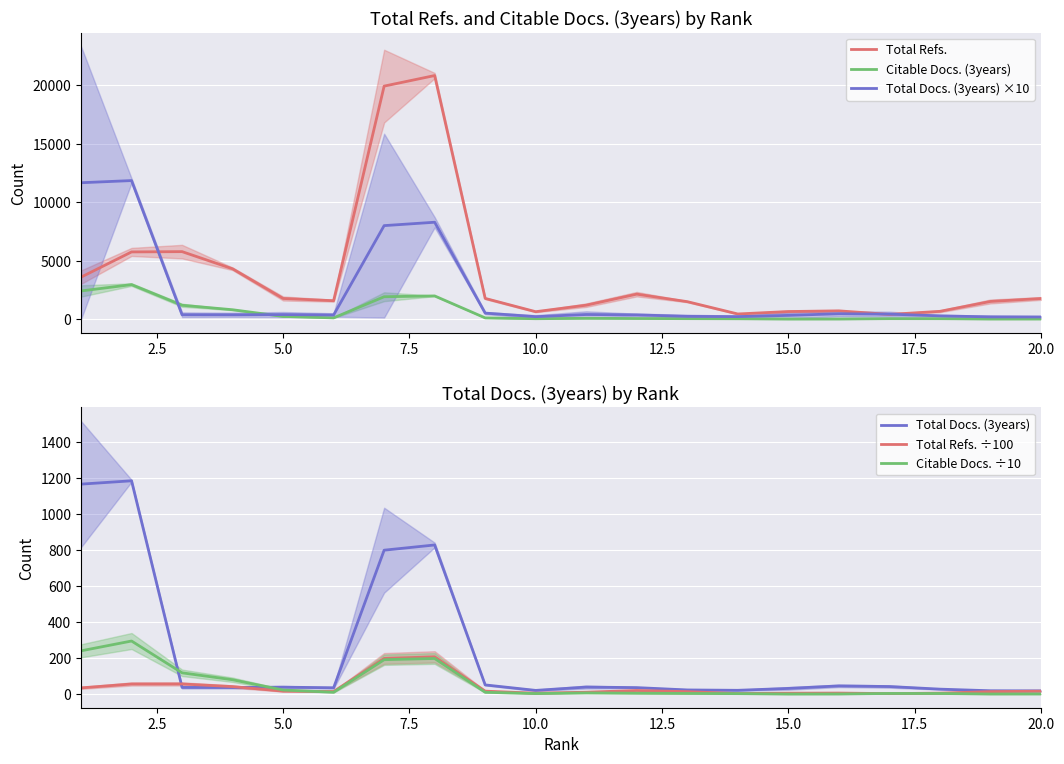

What is the maximum value for Total Refs. ÷100?

208.5